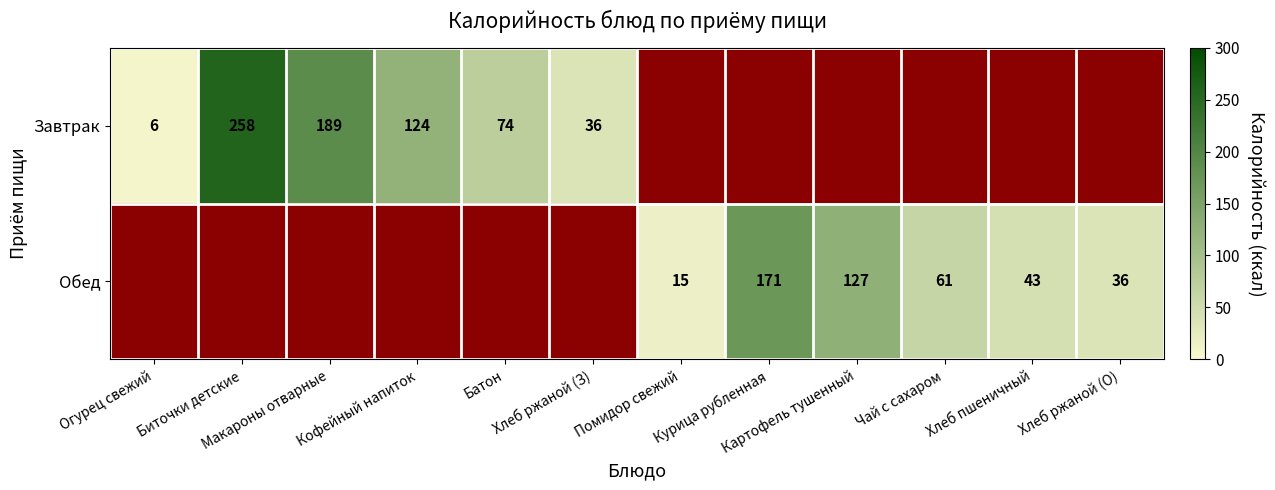

What is the minimum value shown in the chart?

6.0